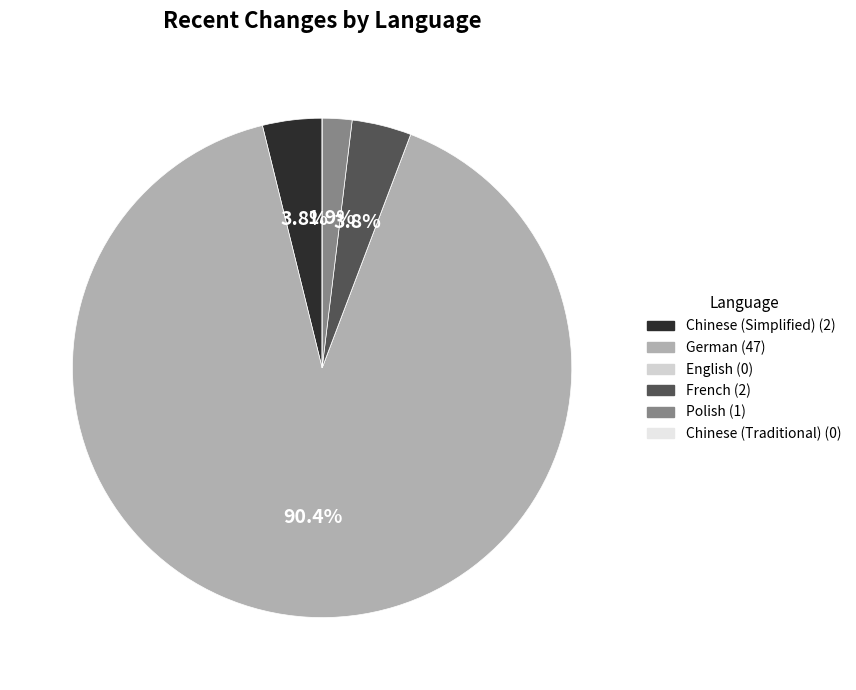

Rank the categories by value from highest to lowest.

German, Chinese (Simplified), French, Polish, English, Chinese (Traditional)